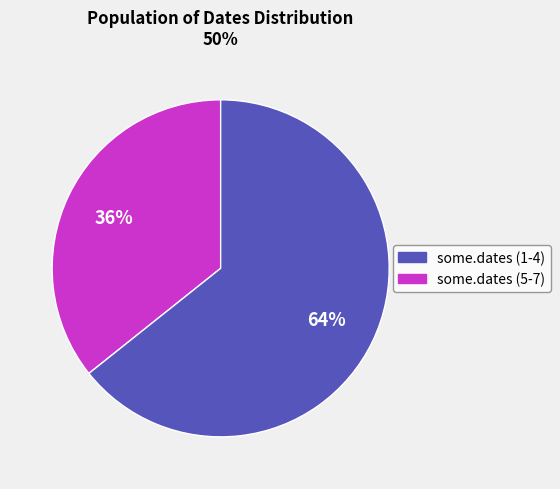

To the nearest percent, what is the average slice percentage?

50%